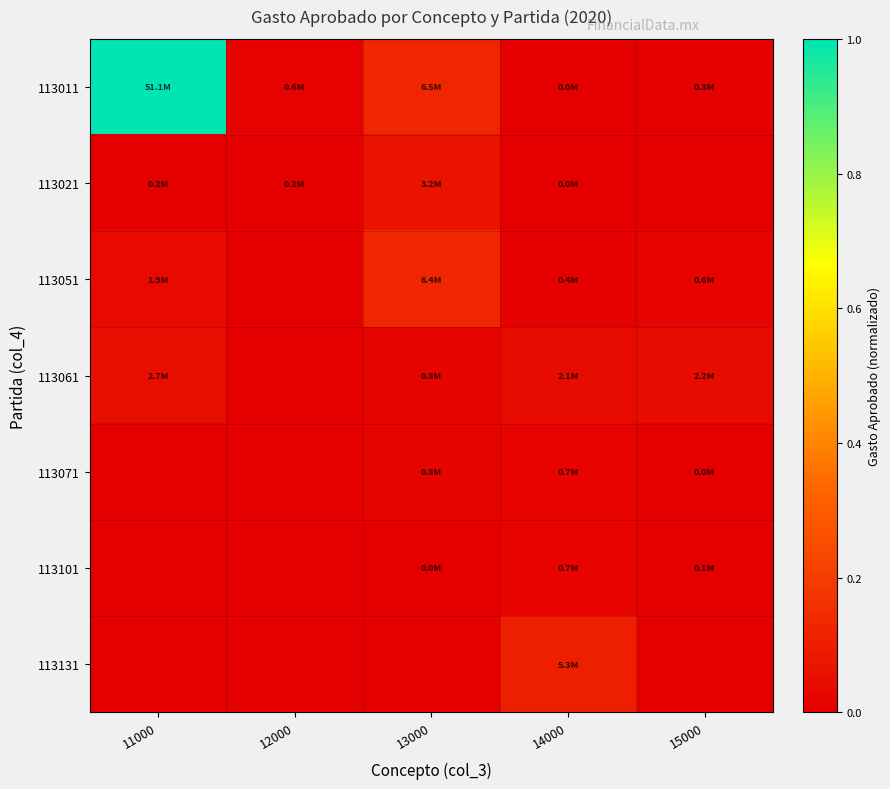

Reading left to right, list all the values displayed in this chart.

113011: 11000=1.0	12000=0.0	13000=0.1	14000=0.0	15000=0.0
113021: 11000=0.0	12000=0.0	13000=0.1	14000=0.0	15000=0.0
113051: 11000=0.0	12000=0.0	13000=0.1	14000=0.0	15000=0.0
113061: 11000=0.1	12000=0.0	13000=0.0	14000=0.0	15000=0.0
113071: 11000=0.0	12000=0.0	13000=0.0	14000=0.0	15000=0.0
113101: 11000=0.0	12000=0.0	13000=0.0	14000=0.0	15000=0.0
113131: 11000=0.0	12000=0.0	13000=0.0	14000=0.1	15000=0.0